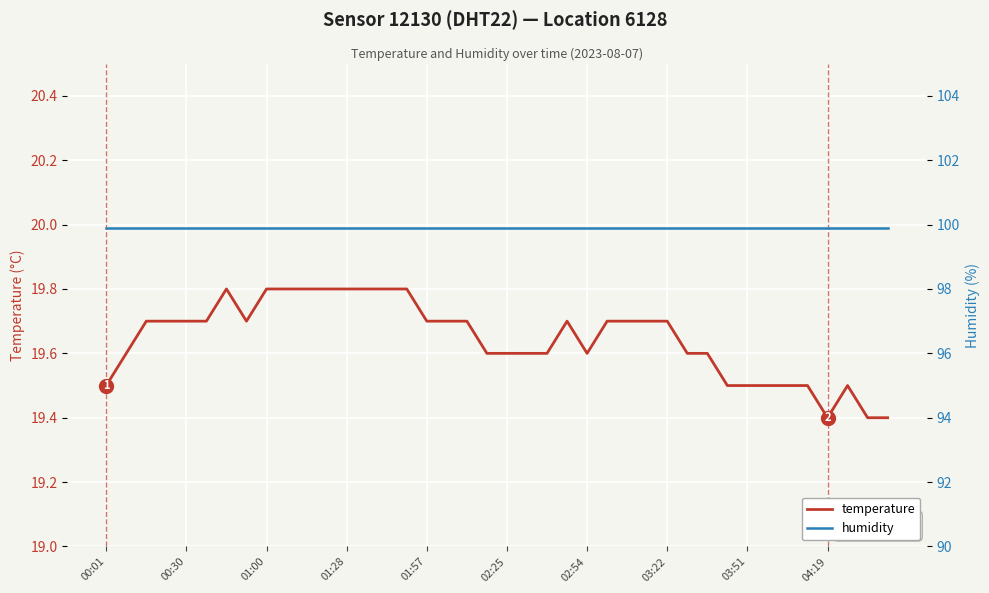

Which category has the highest value across all series?

00:01